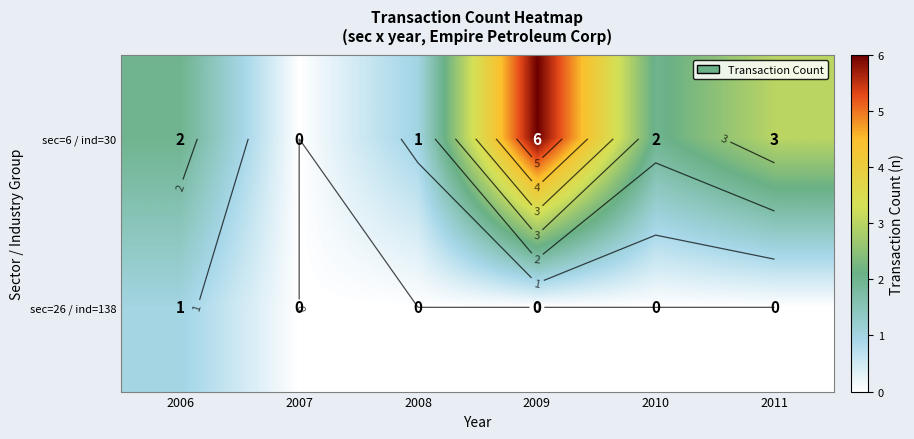

What is the total value across all series at 2011?

3